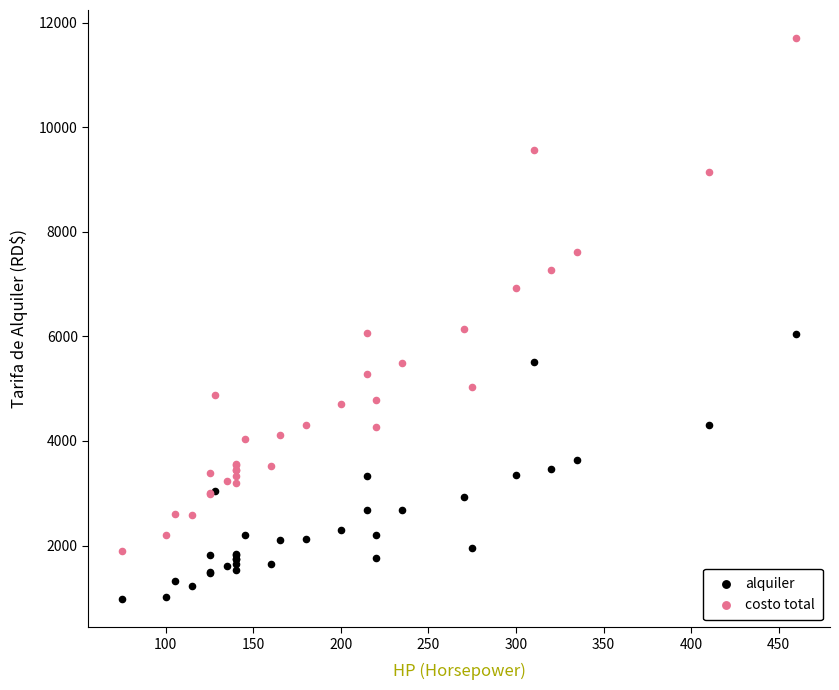

Which series has the widest spread of Y values?

costo total